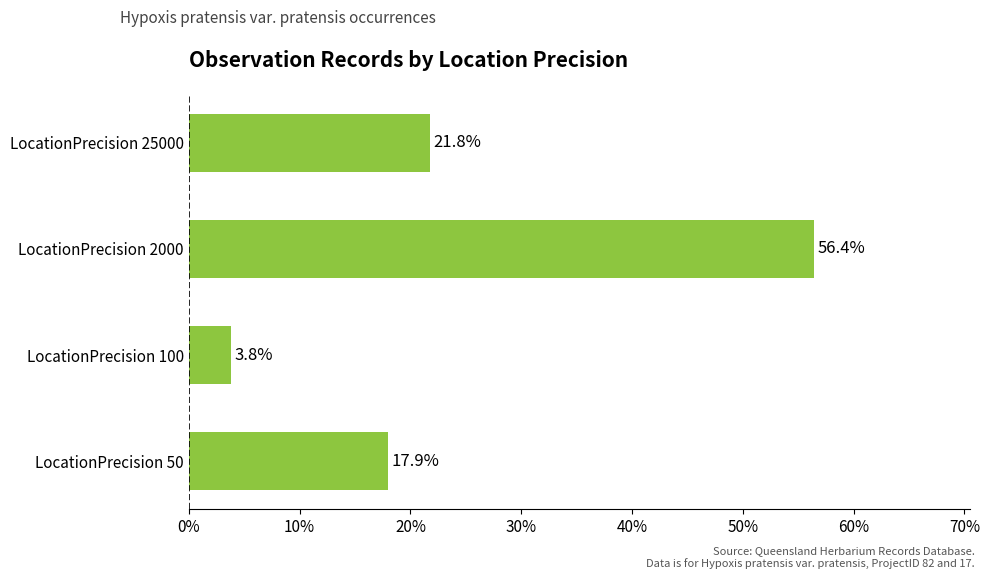

The chart shows a value of 25.6 at LocationPrecision 50. True or false?

False